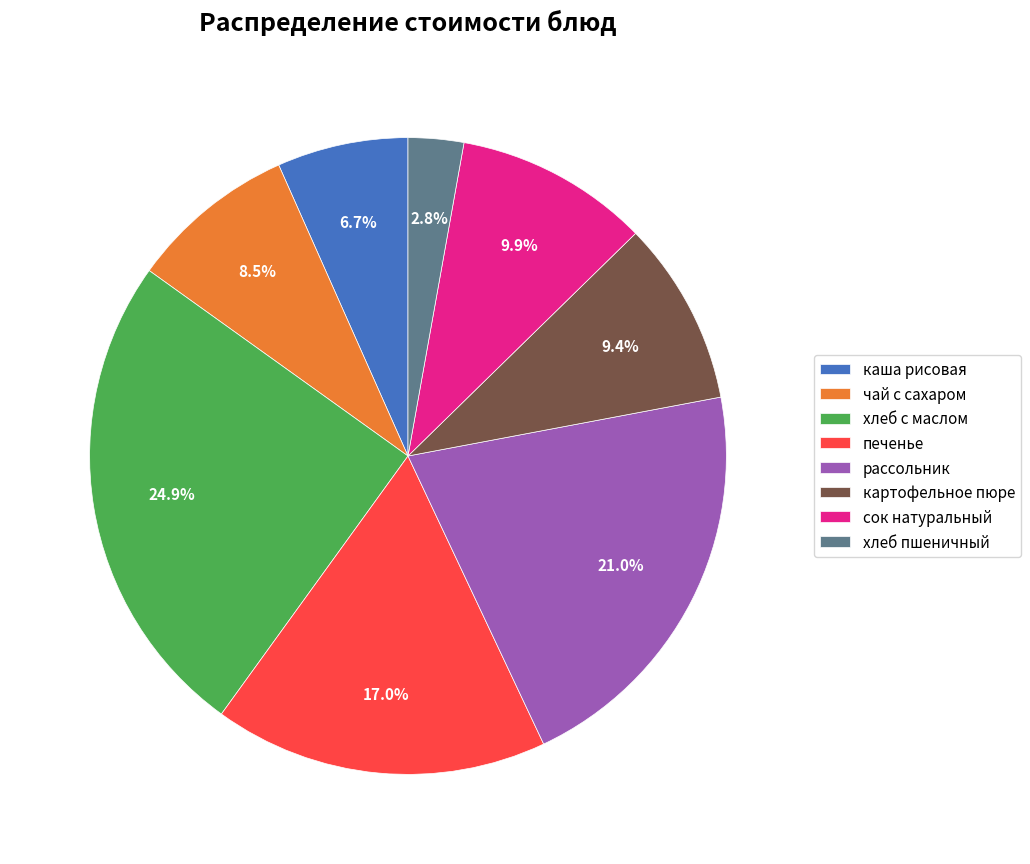

What percentage is the картофельное пюре slice, to the nearest percent?

9%